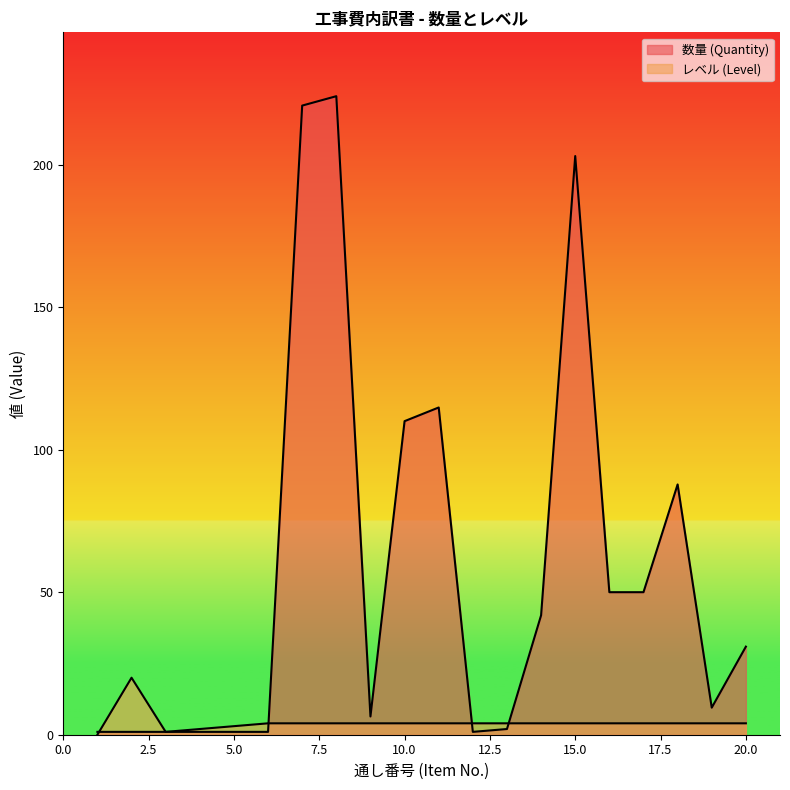

Reading right to left, transcribe all the data shown in this chart.

数量 (Quantity): 30.9	9.5	87.8	50.0	50.0	203.0	41.9	2.0	1.0	114.8	110.0	6.4	224.0	220.7	1.0	1.0	1.0	1.0	1.0	1.0
レベル (Level): 4.0	4.0	4.0	4.0	4.0	4.0	4.0	4.0	4.0	4.0	4.0	4.0	4.0	4.0	4.0	3.0	2.0	1.0	20.0	0.0